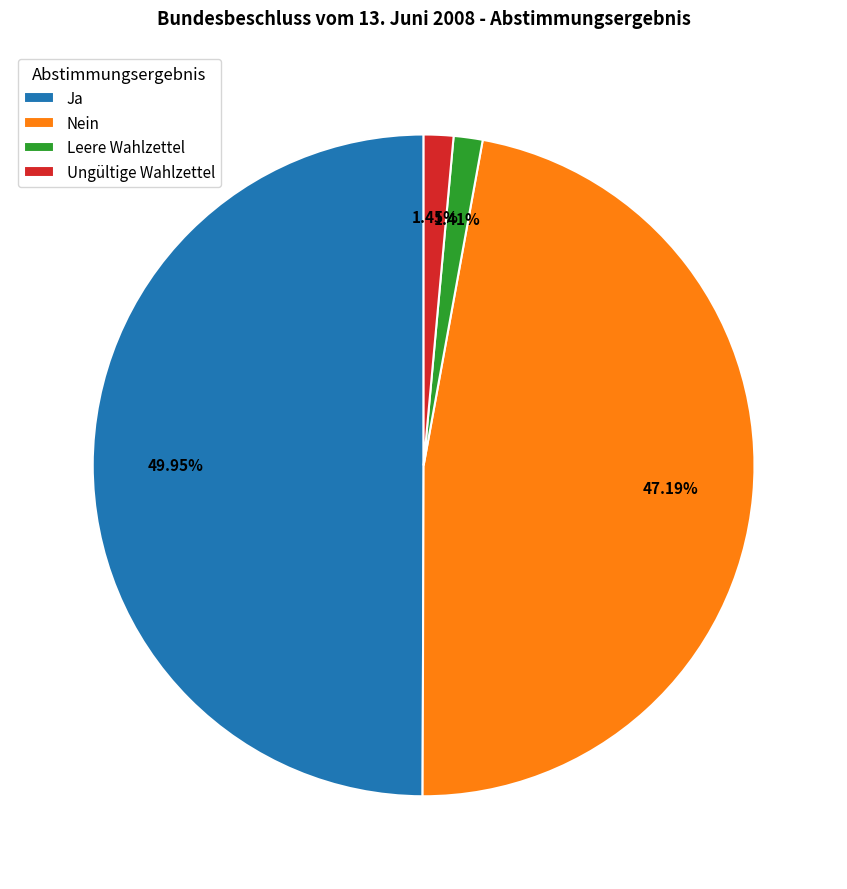

To the nearest percent, what percentage of the pie is Nein?

47%